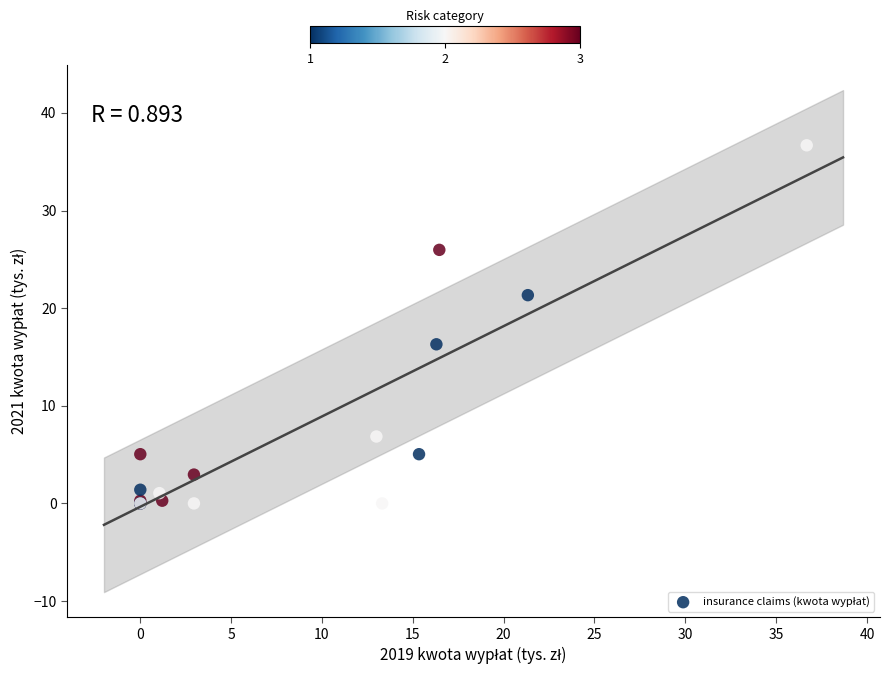

What Y value in the scatter plot is closest to 18?

16.3